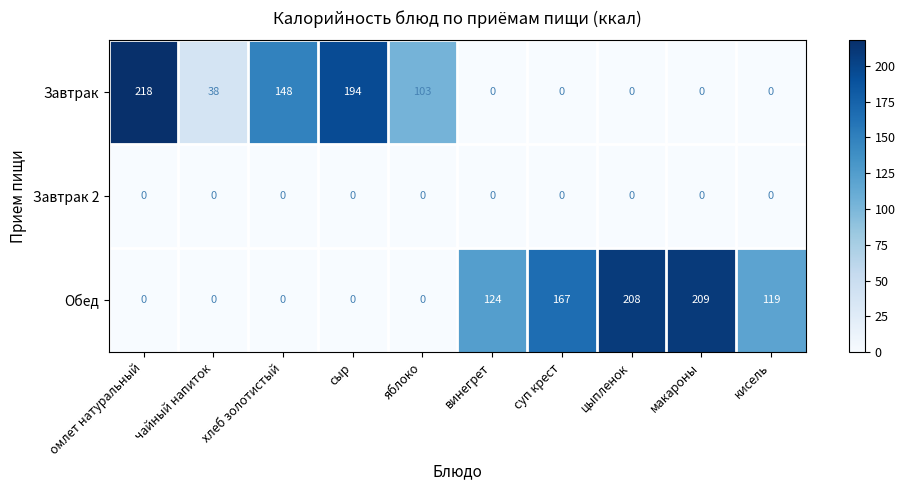

At which category is the sum across all series the highest?

омлет натуральный